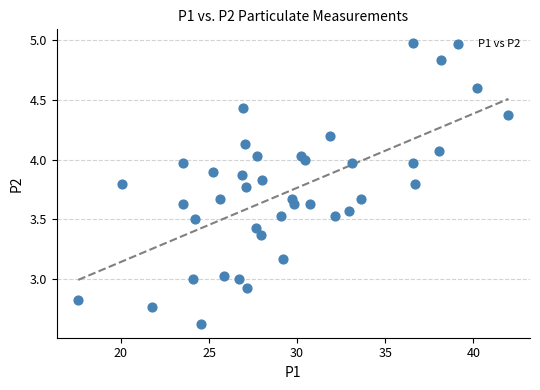

What is the range of Y values (max minus min)?

2.3